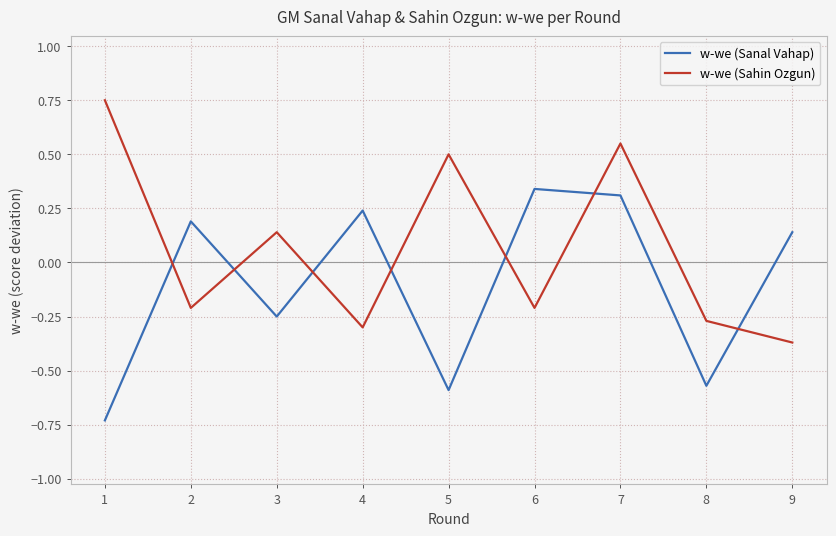

After their last crossing, which series has the higher values: w-we (Sahin Ozgun) or w-we (Sanal Vahap)?

w-we (Sanal Vahap)